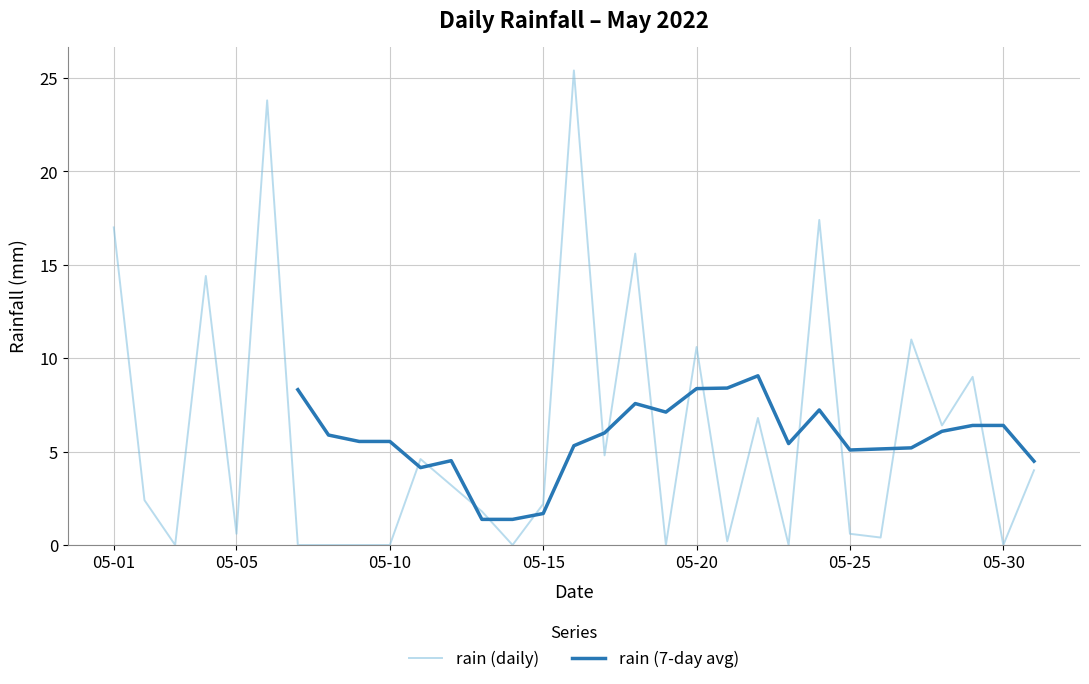

What is the maximum value for rain (daily)?

25.4